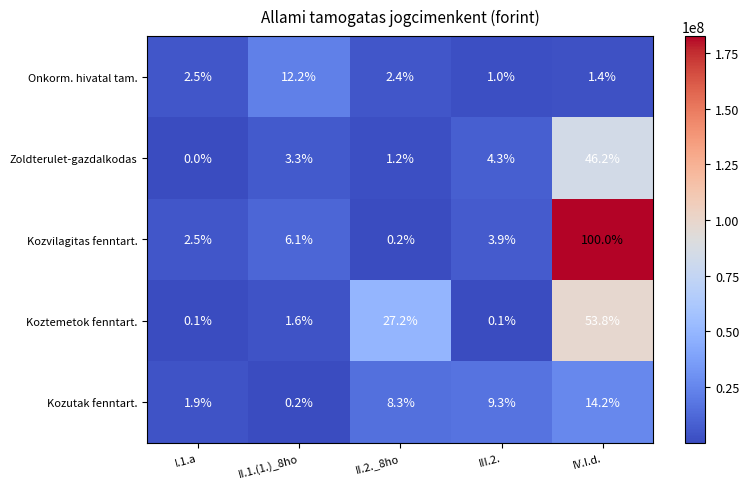

At which category is the sum across all series the highest?

IV.I.d.